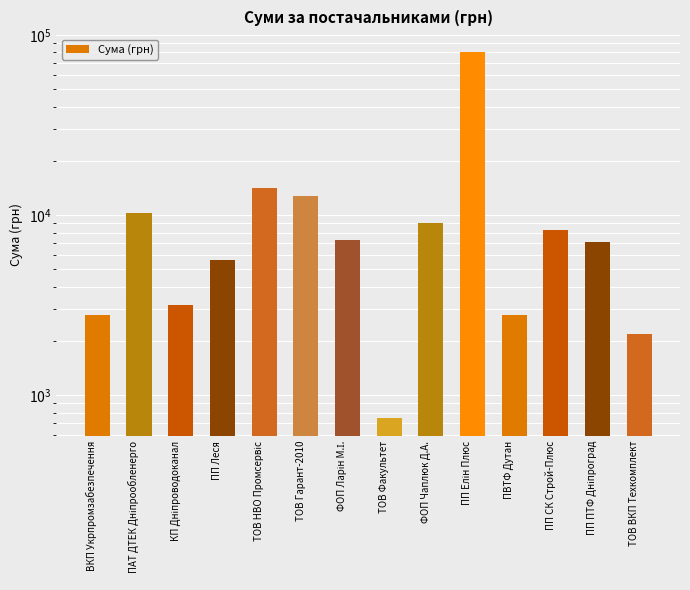

The value at ВКП Укрпромзабезпечення is 2770.2. True or false?

True